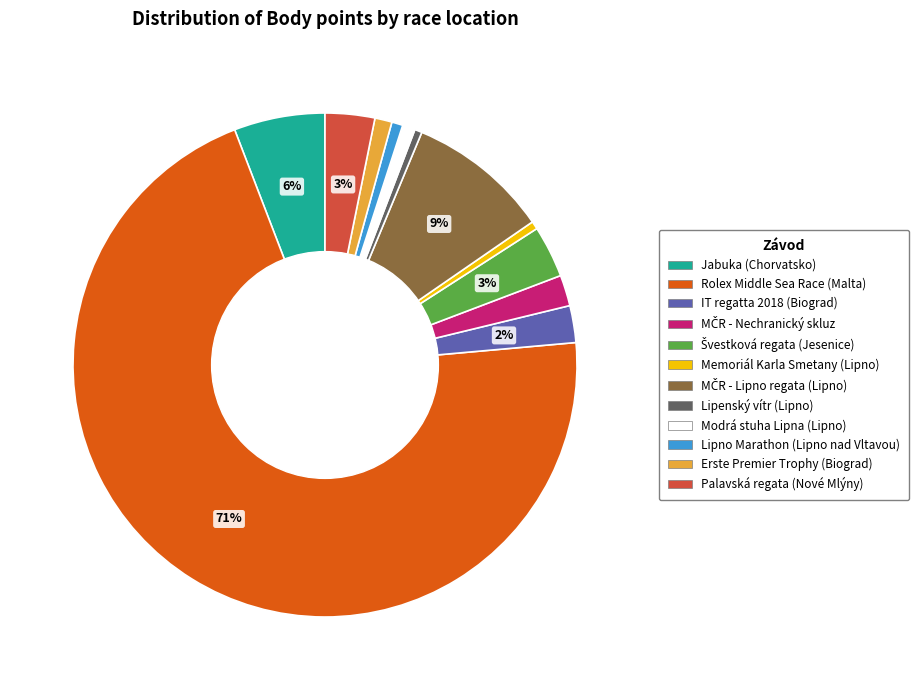

To the nearest percent, what is the average slice percentage?

8%